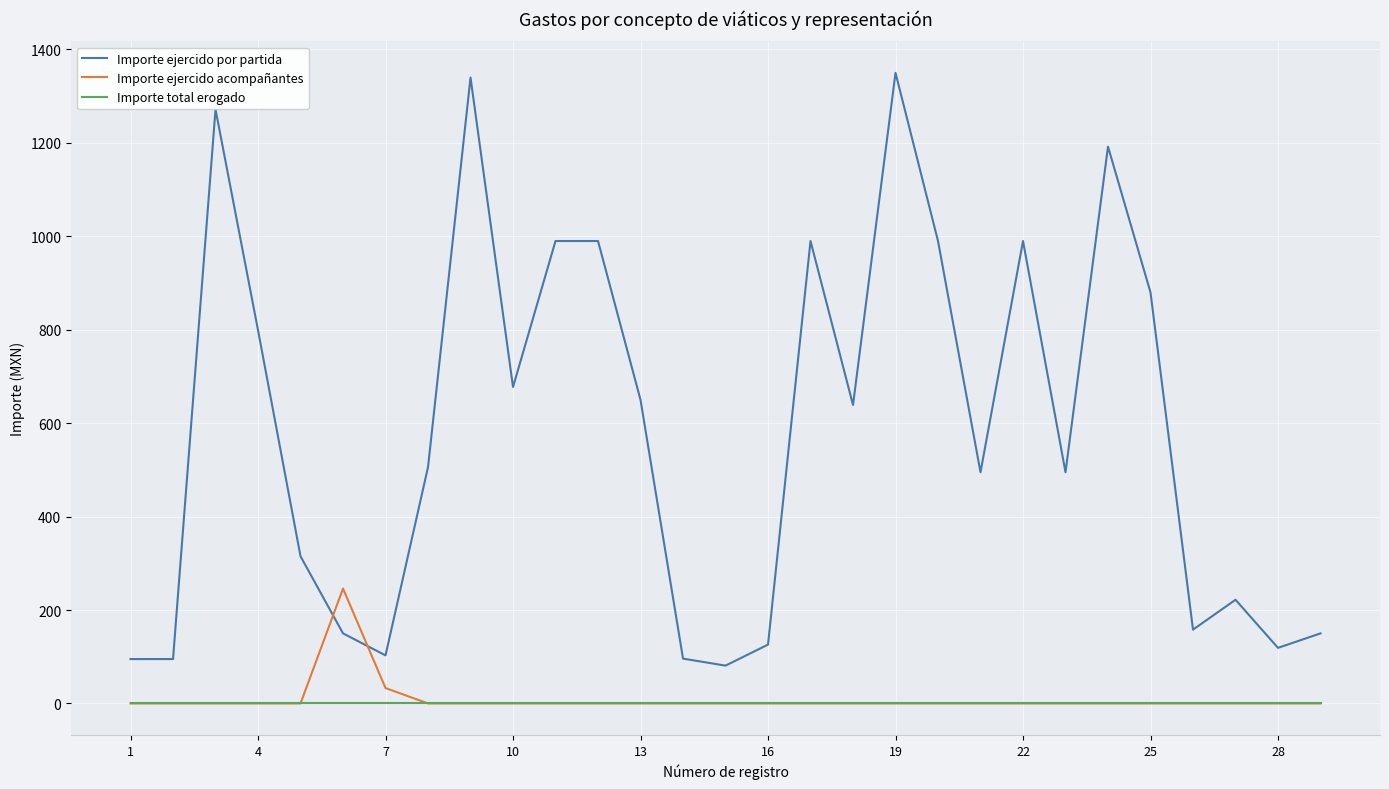

Which series has the largest range (max minus min)?

Importe ejercido por partida